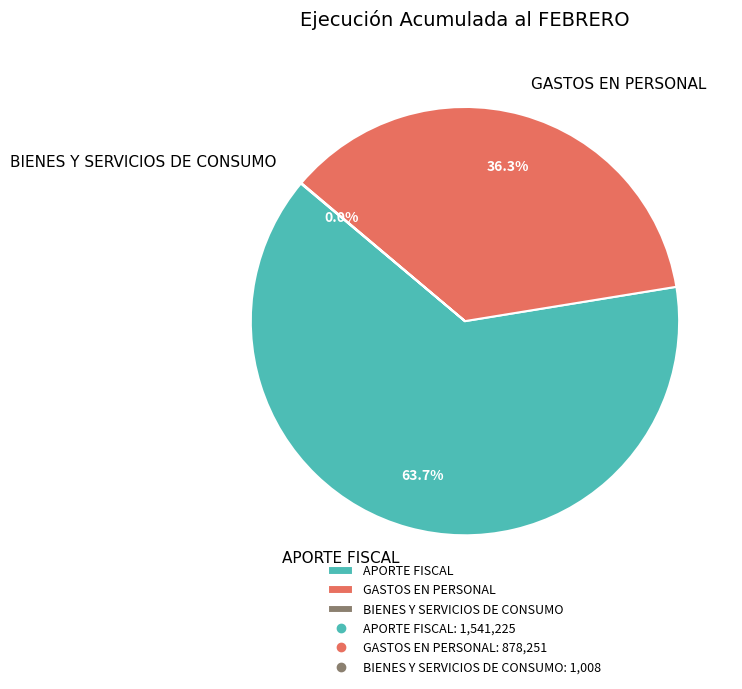

What is the majority slice?

APORTE FISCAL